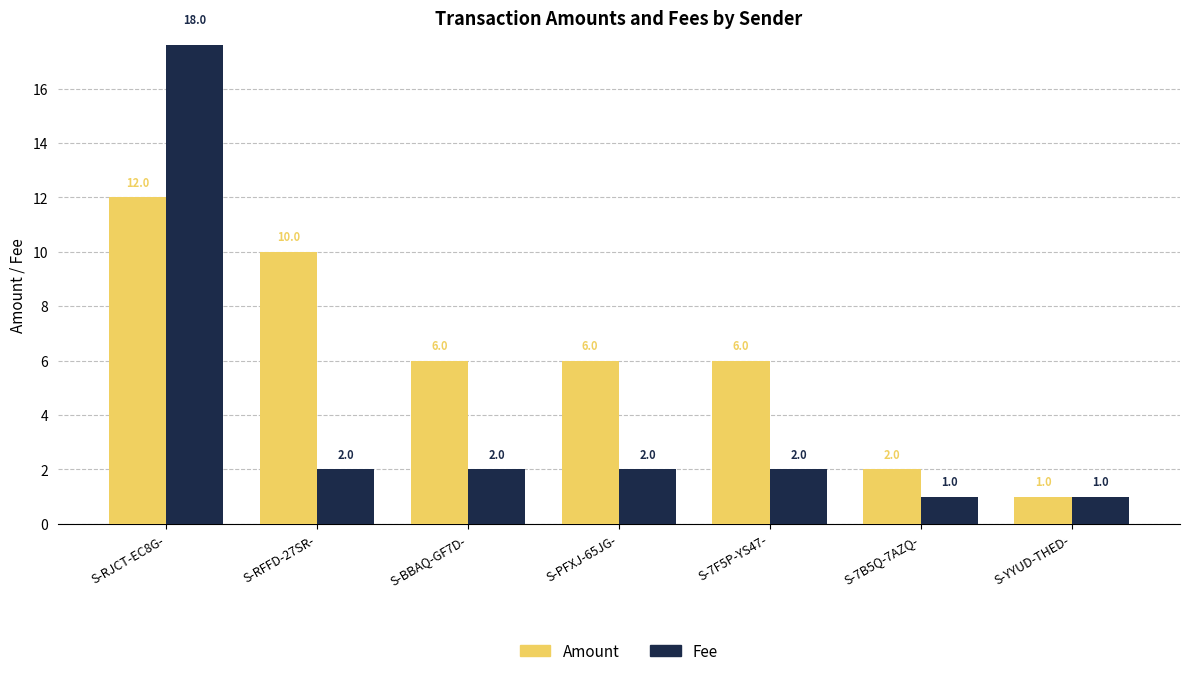

What is the difference between the second highest and second lowest values in the Amount series?

8.0